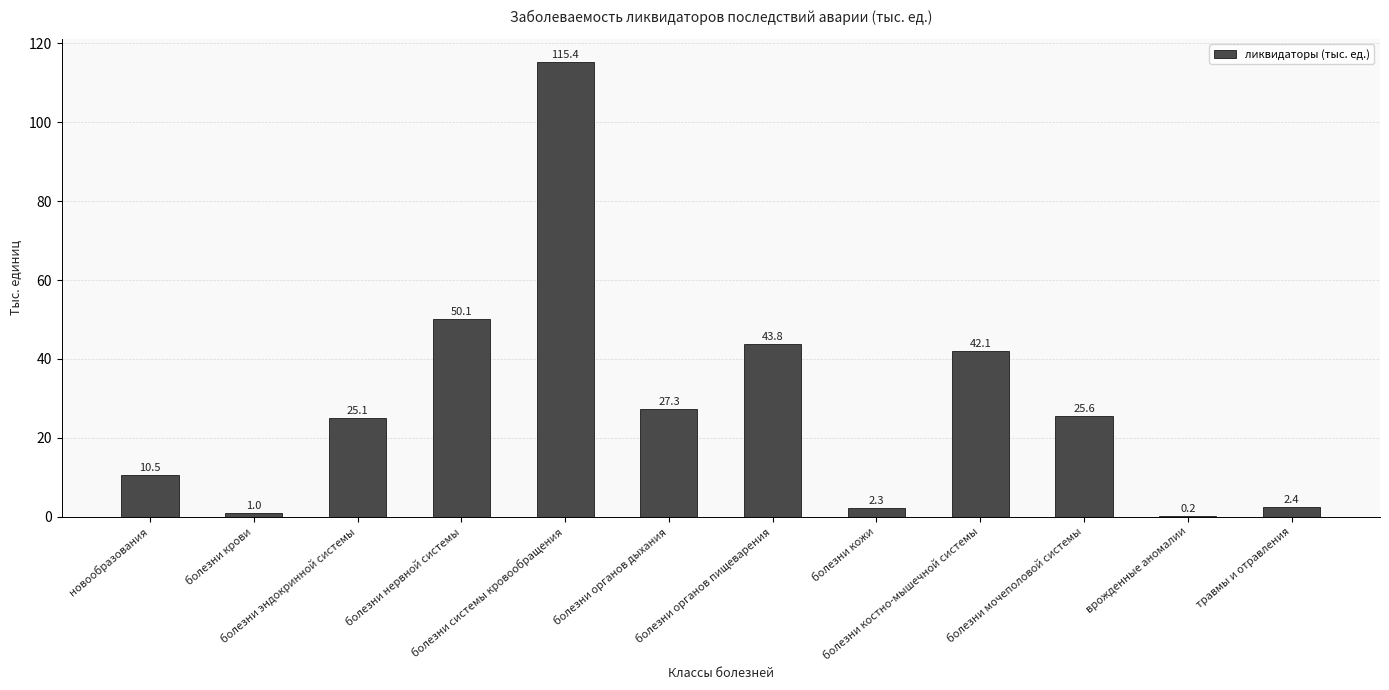

What is the sum of all values?

345.8